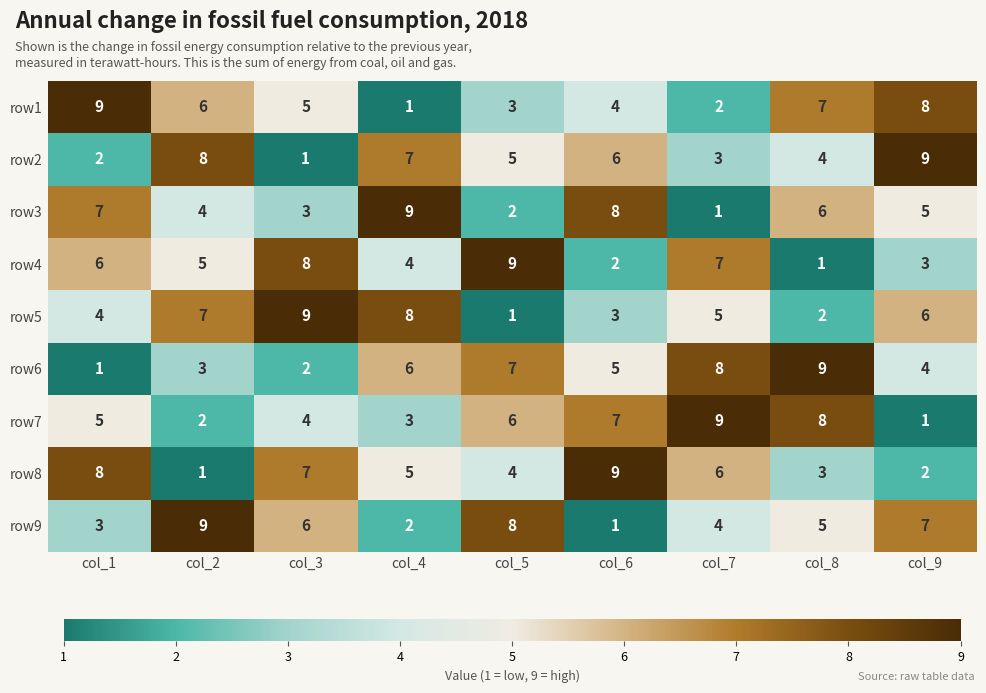

What is the maximum value for row8?

9